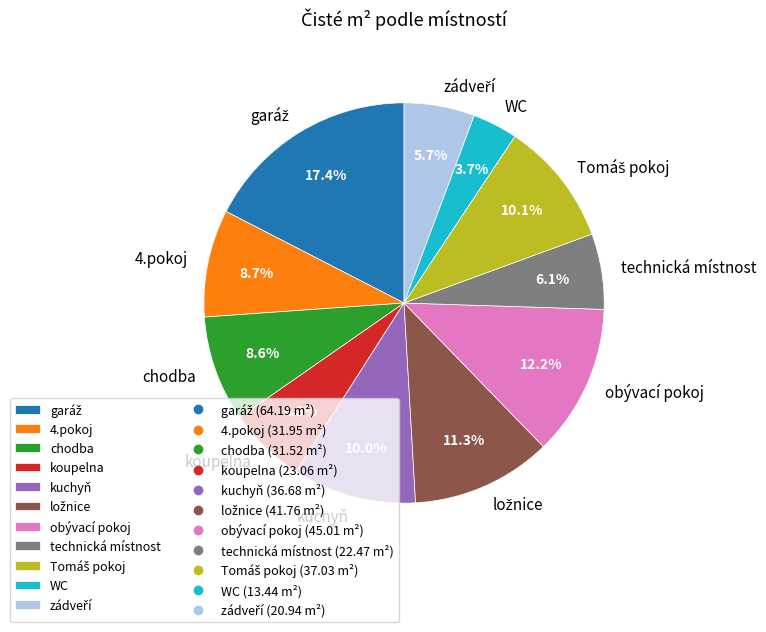

Which has a higher value, koupelna or 4.pokoj?

4.pokoj